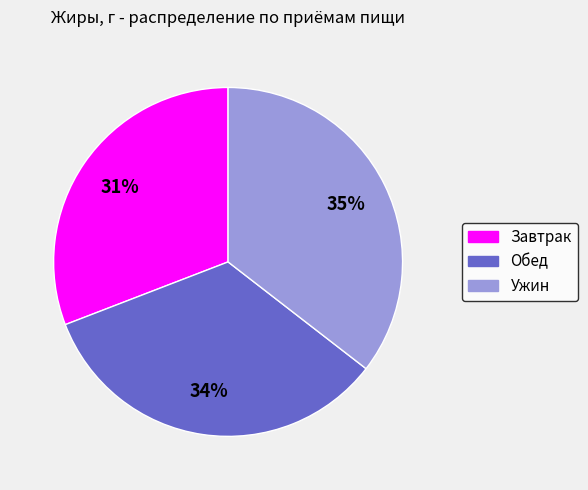

Count the number of slices in the pie.

3